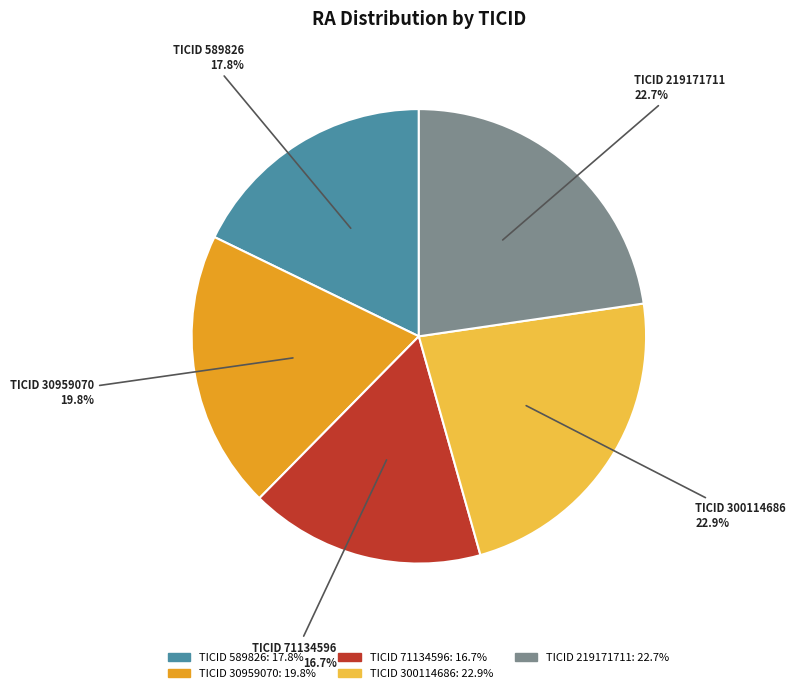

Does any single category account for the majority?

No